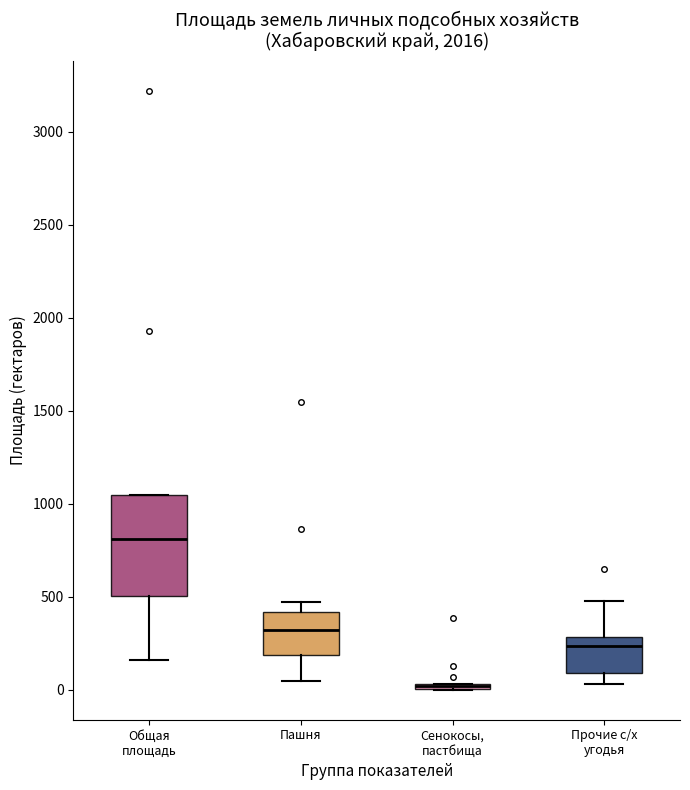

Comparing the boxes themselves (not the whiskers), which one is the tallest?

Общая площадь